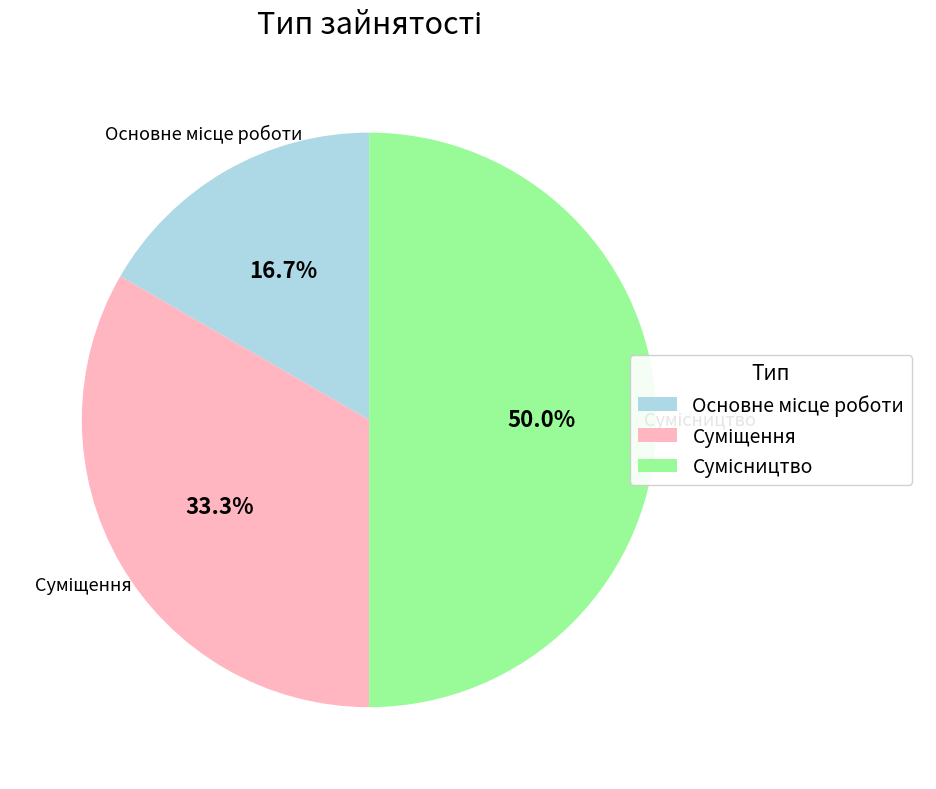

Rank the categories by value from lowest to highest.

Основне місце роботи, Суміщення, Сумісництво